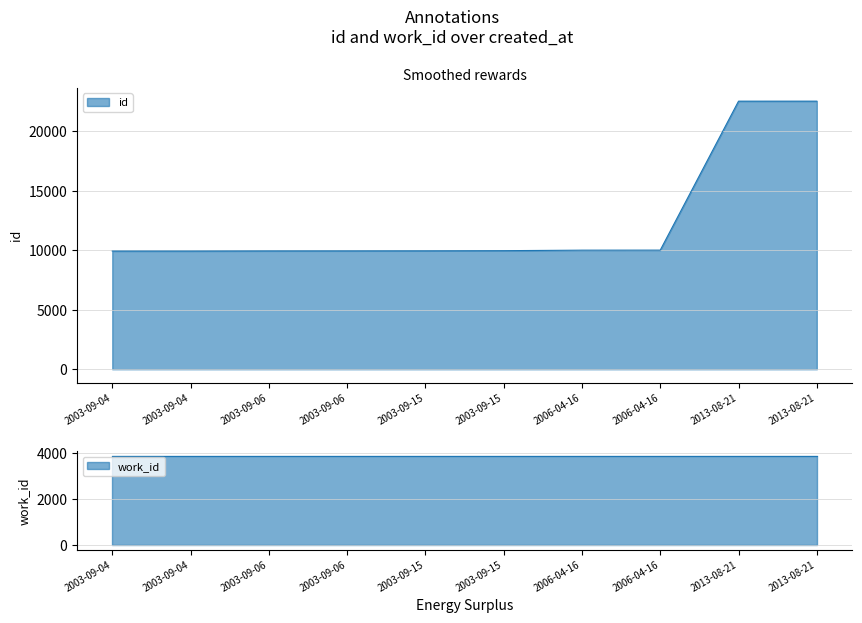

List the labels in order of value, largest first.

2013-08-21, 2013-08-21, 2006-04-16, 2006-04-16, 2003-09-15, 2003-09-15, 2003-09-06, 2003-09-06, 2003-09-04, 2003-09-04